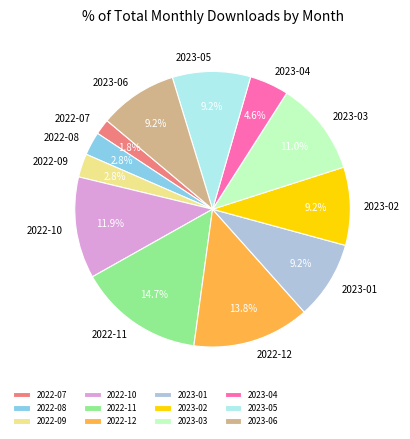

Is 2023-06 the majority of the pie?

No